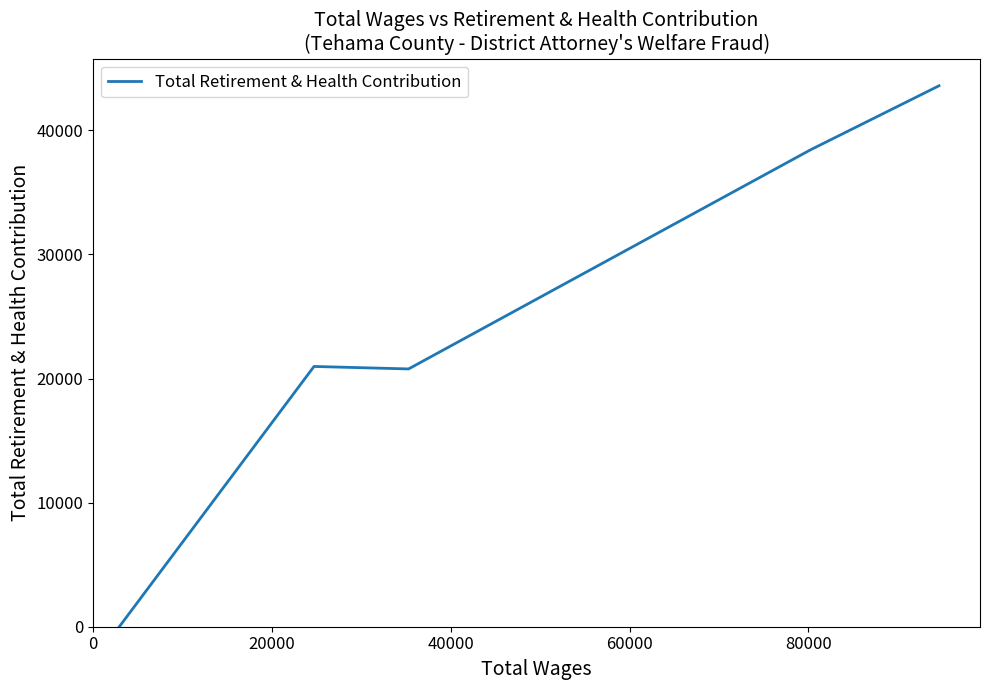

What is the sum of all values?

123776